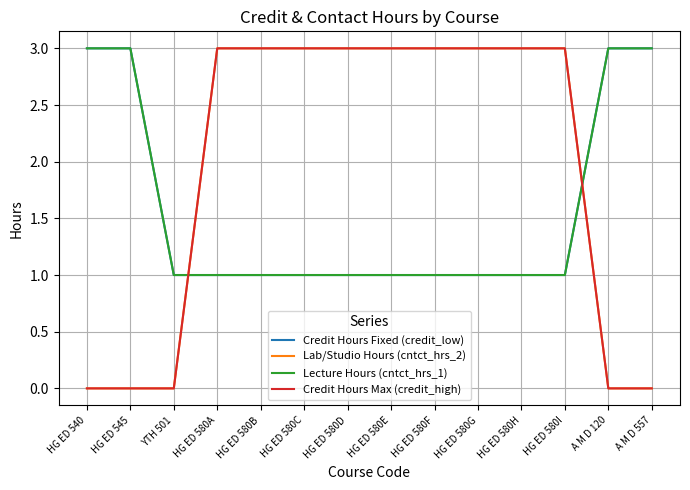

What is the difference between the maximum and minimum values in the Lab/Studio Hours (cntct_hrs_2) series?

3